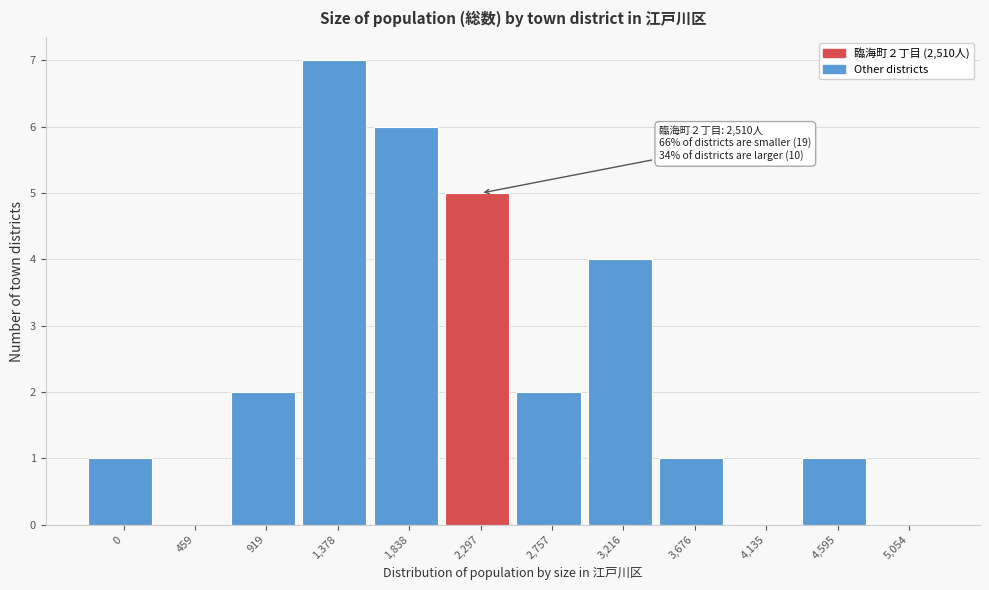

Reading left to right, transcribe all the data shown in this chart.

0=1	459=0	919=2	1,378=7	1,838=6	2,297=5	2,757=2	3,216=4	3,676=1	4,135=0	4,595=1	5,054=0